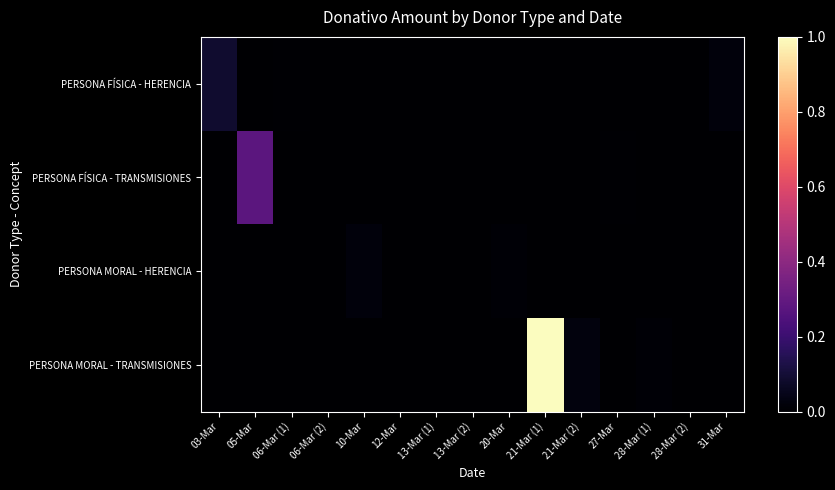

How many distinct data groups are displayed?

4